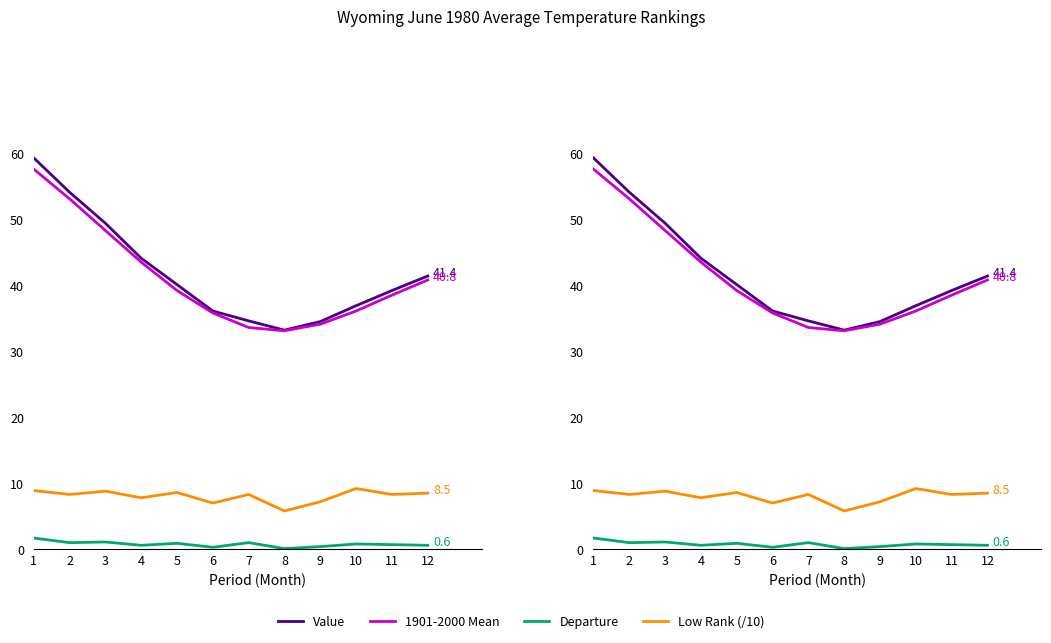

How many data points in Value are less than 40?

6